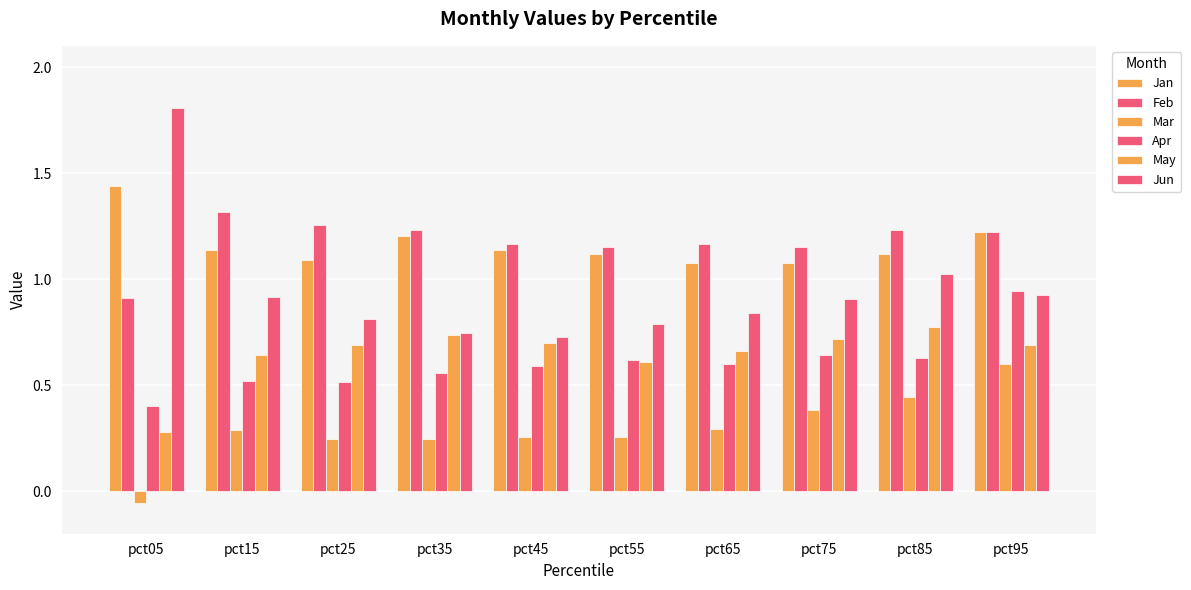

Is the value of Mar at pct15 greater than the value of Jun at pct15?

No